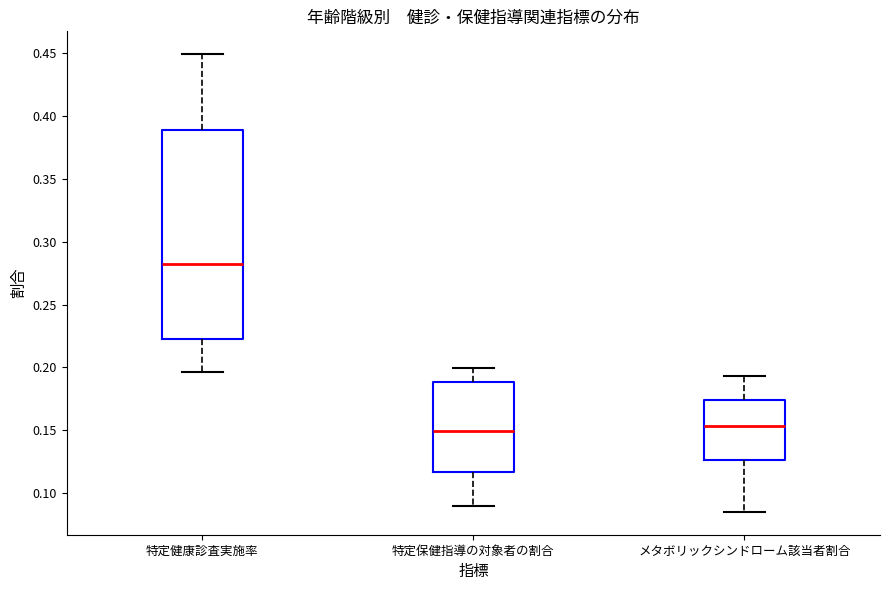

Which box is the tallest, from its lower edge to its upper edge?

特定健康診査実施率